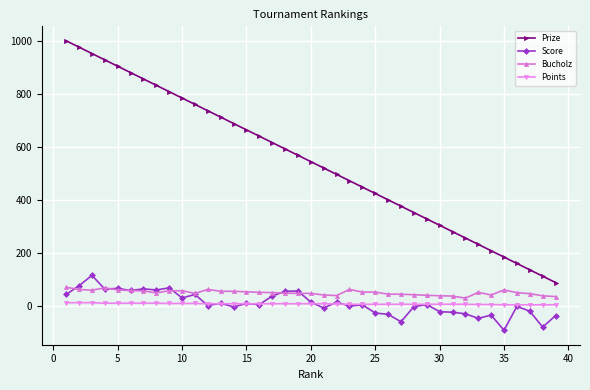

Which series has the widest spread of values?

Prize